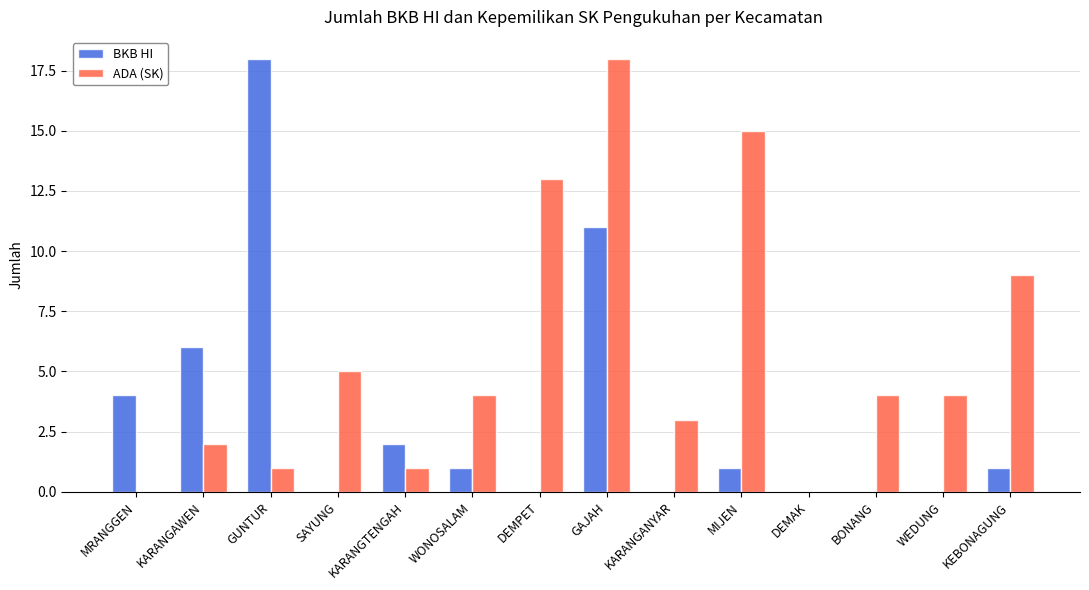

Between MRANGGEN and GAJAH, which series saw the biggest shift?

ADA (SK)